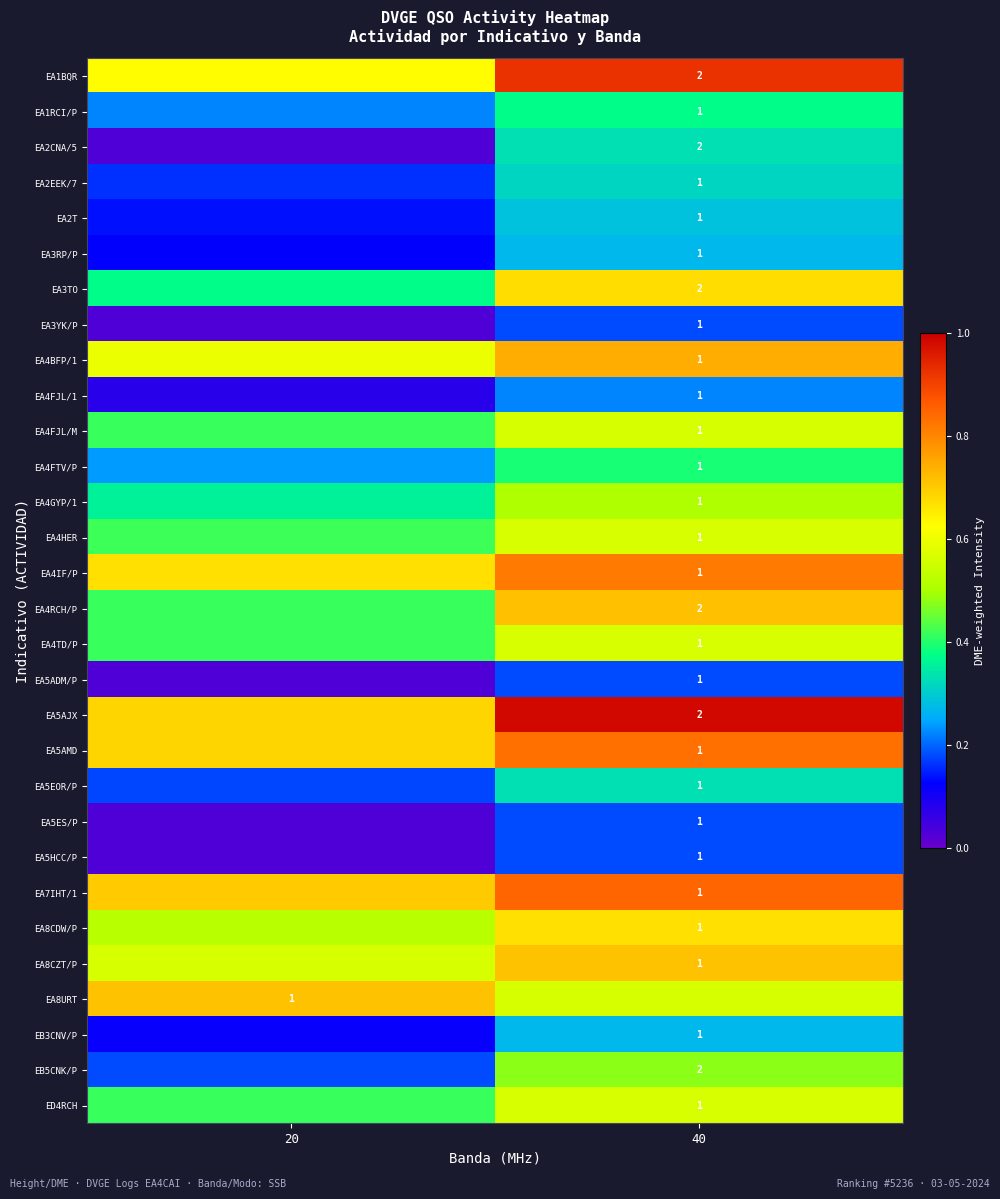

Is it true that EA4FJL/1 equals 0.3 at 40?

False